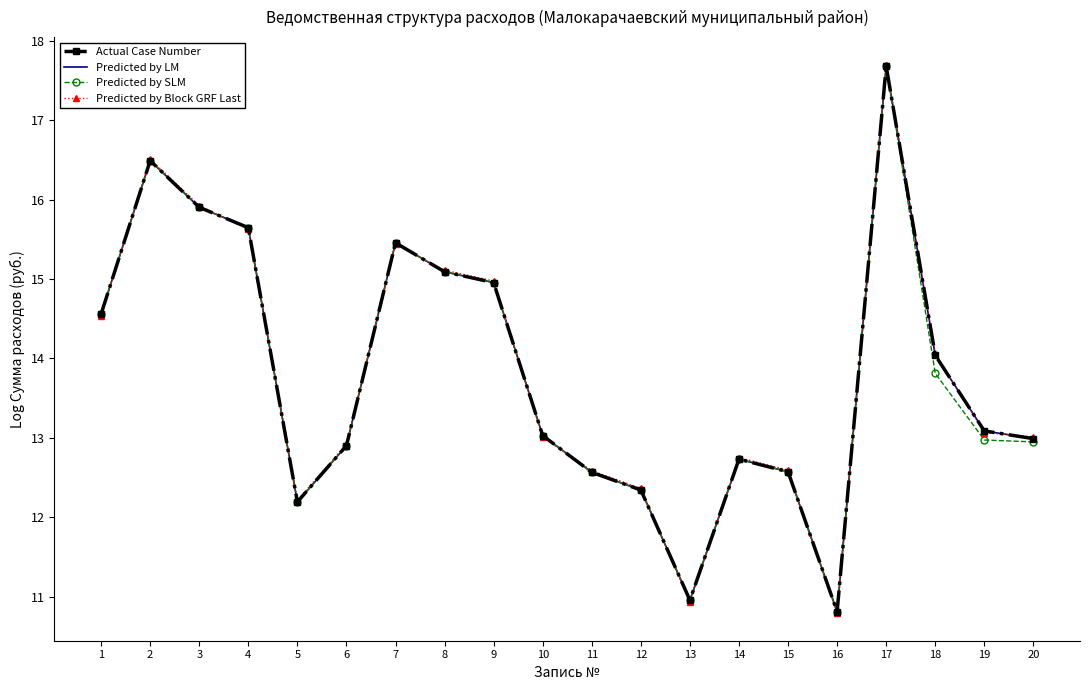

What is the greatest value displayed?

17.7